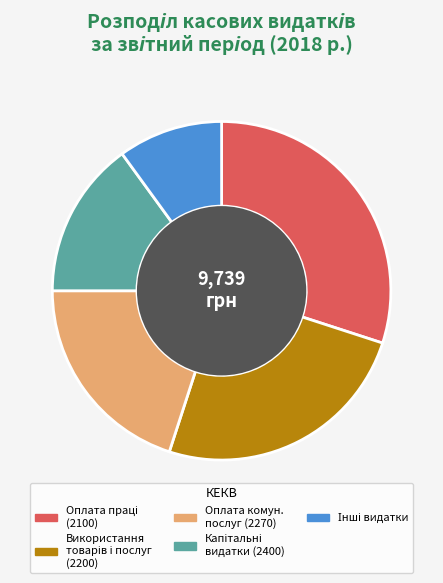

Does any single category account for the majority?

No